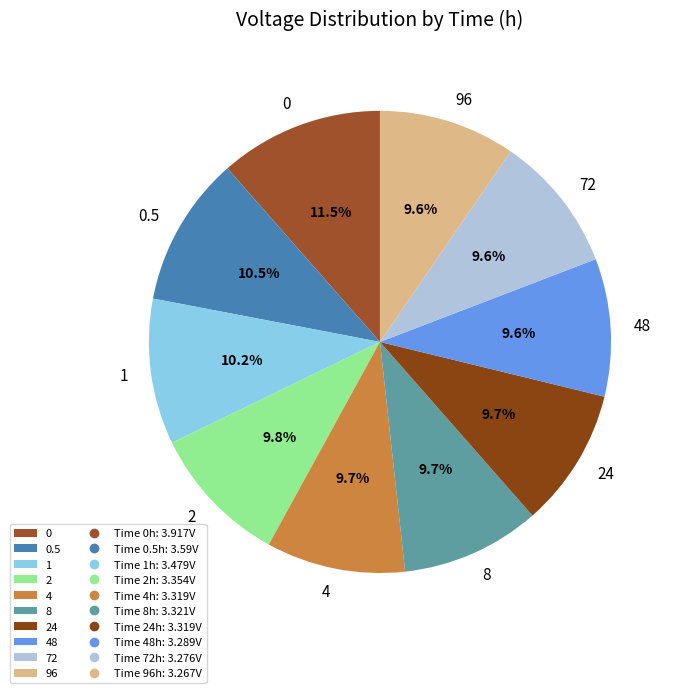

Does 1 represent more than half of the total?

No